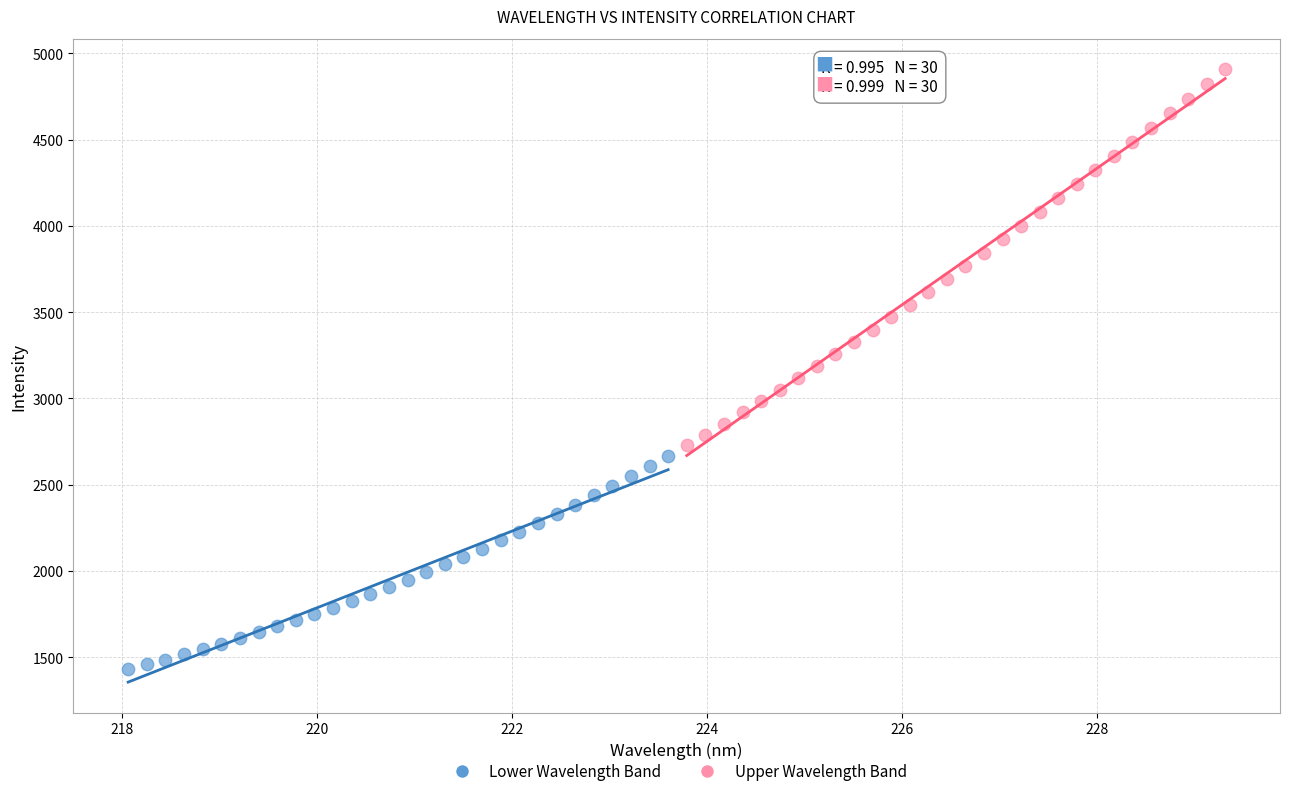

Which series contains the lowest Y value?

Lower Wavelength Band